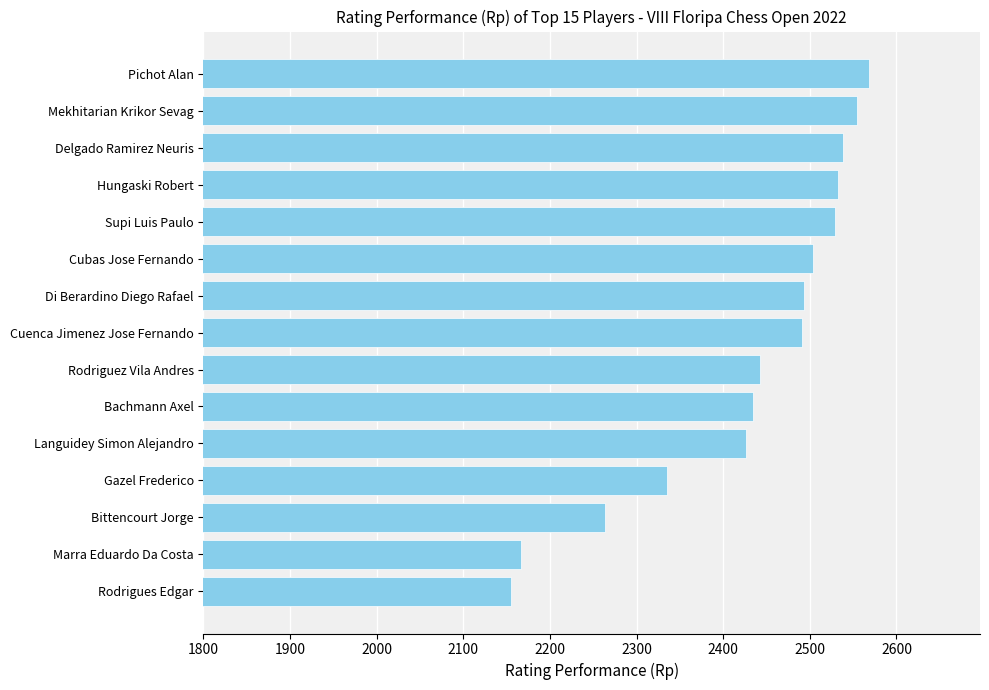

What is the maximum value shown in the chart?

2568